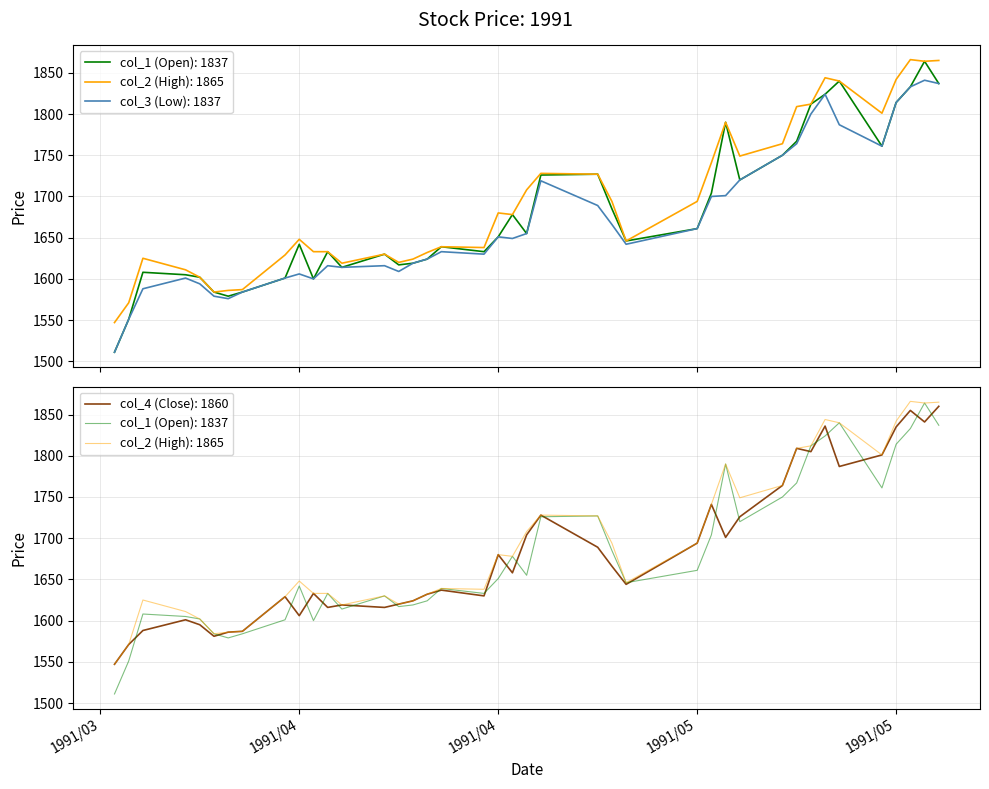

Does the chart display data point markers on the line(s)?

No